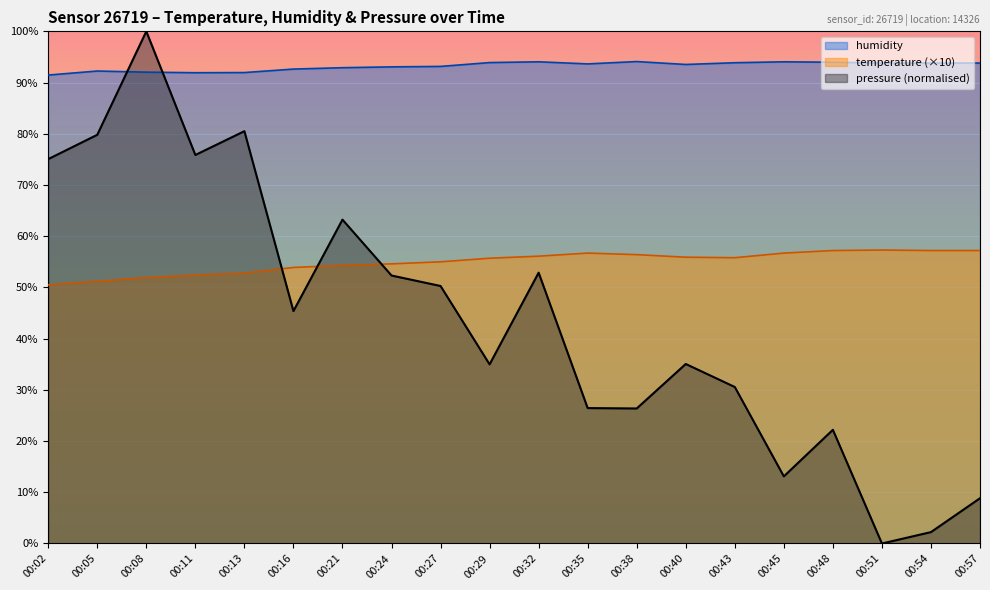

Does the chart display data point markers on the line(s)?

No